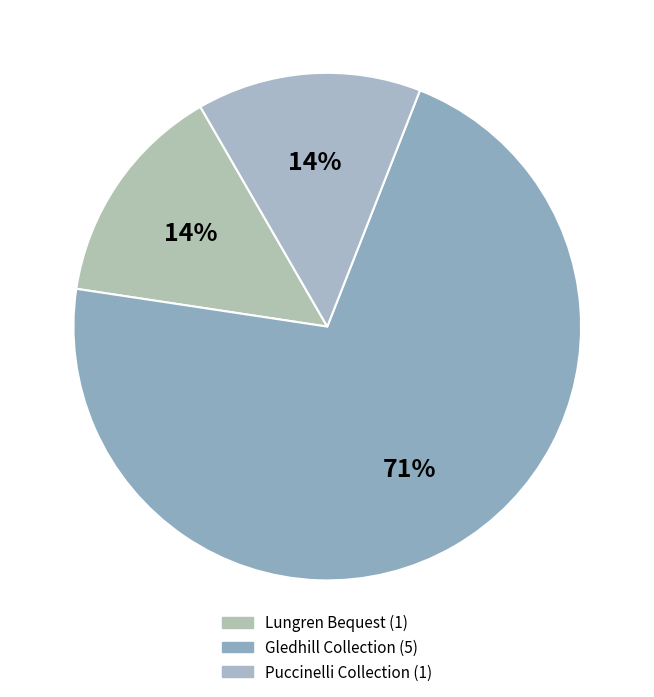

How many slices are in this pie chart?

3